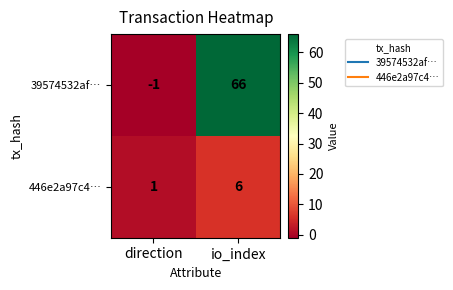

Where is 39574532af… nearest to the value 32?

direction